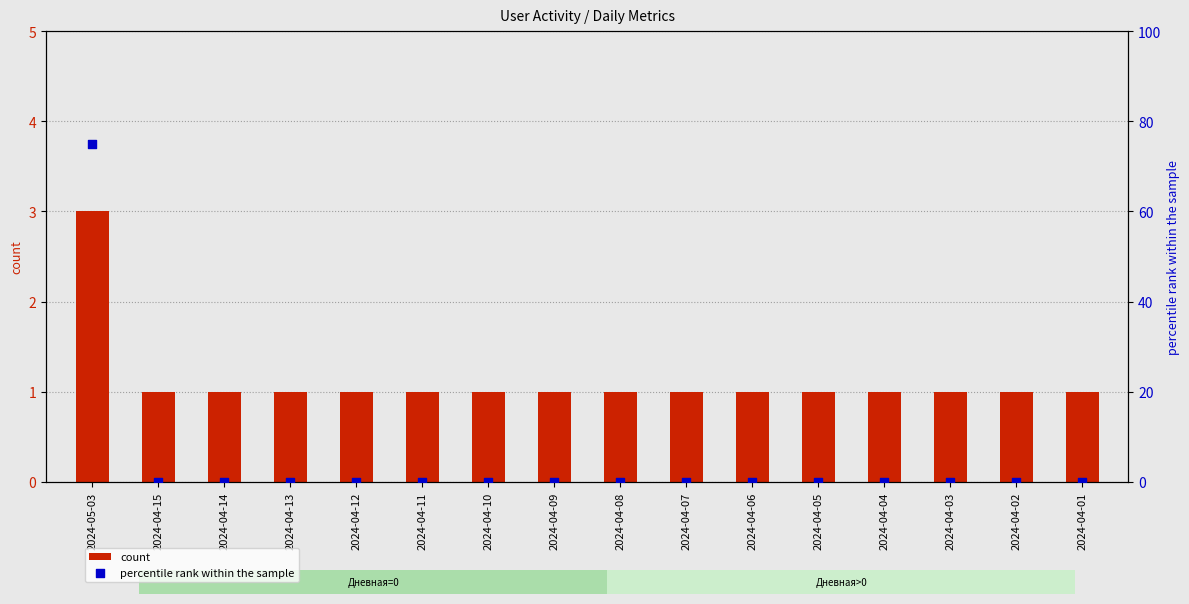

Which series reaches the minimum Y coordinate?

percentile rank within the sample